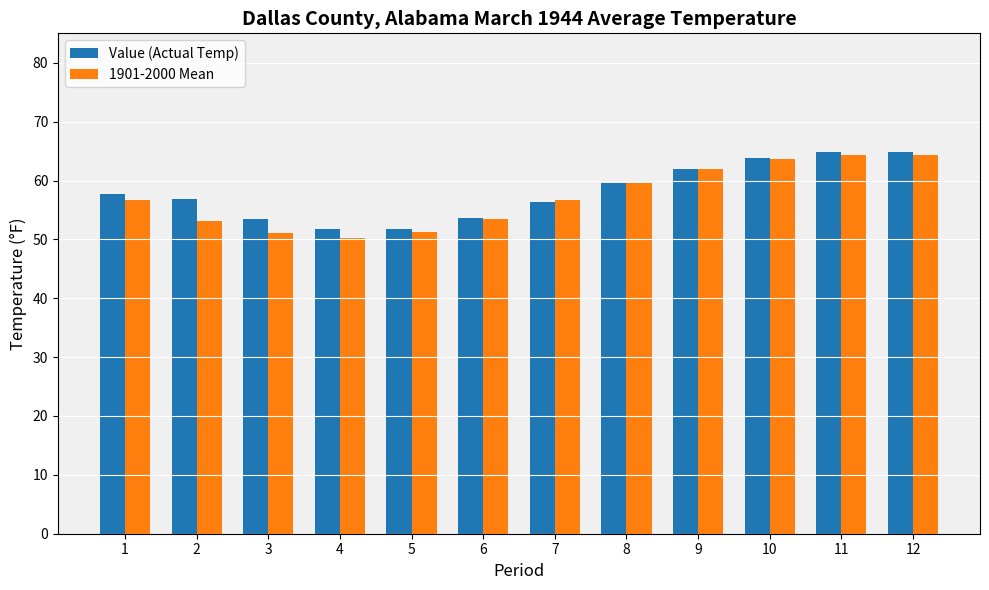

At how many categories does at least one series exceed 54?

8